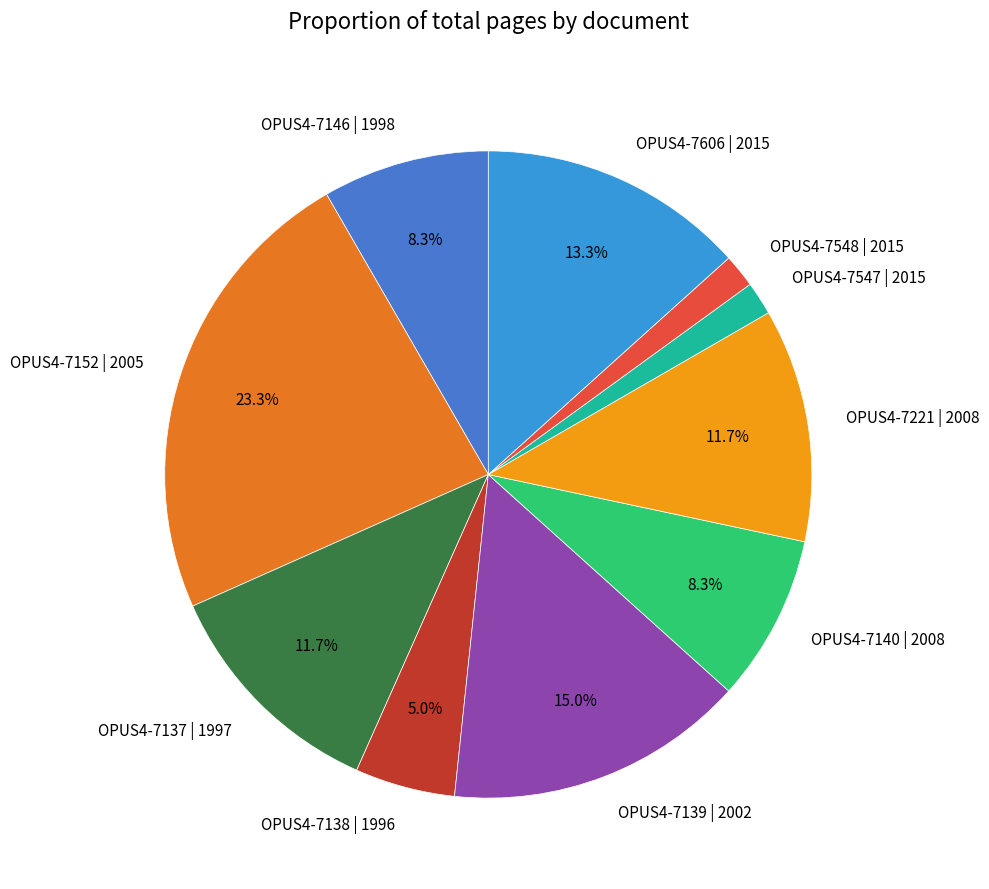

To the nearest percent, what portion does OPUS4-7152 | 2005 represent?

23%